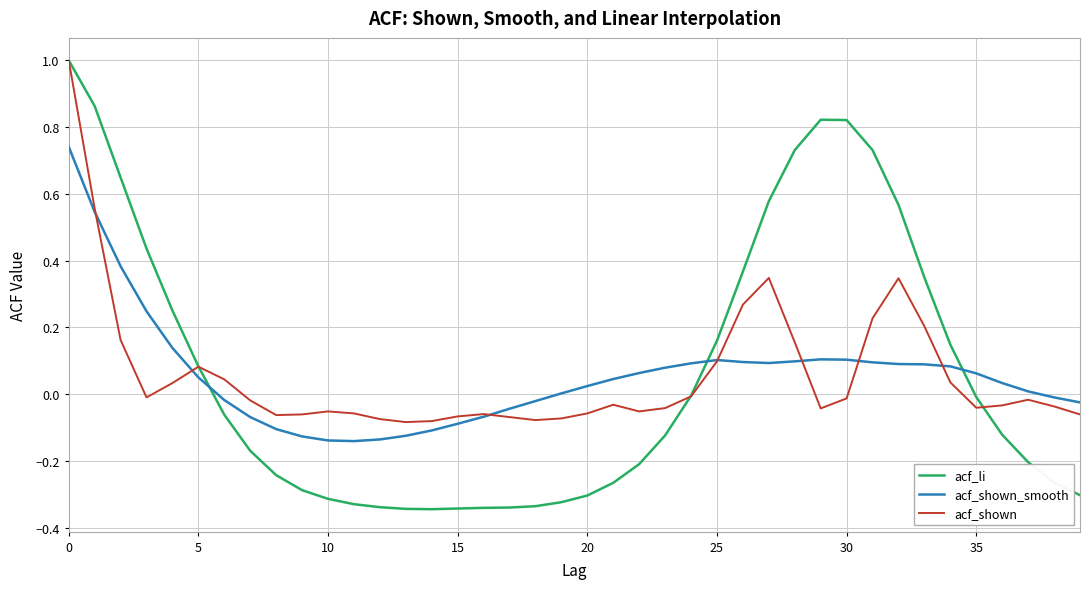

True or false: acf_shown_smooth and acf_li cross at least once.

True